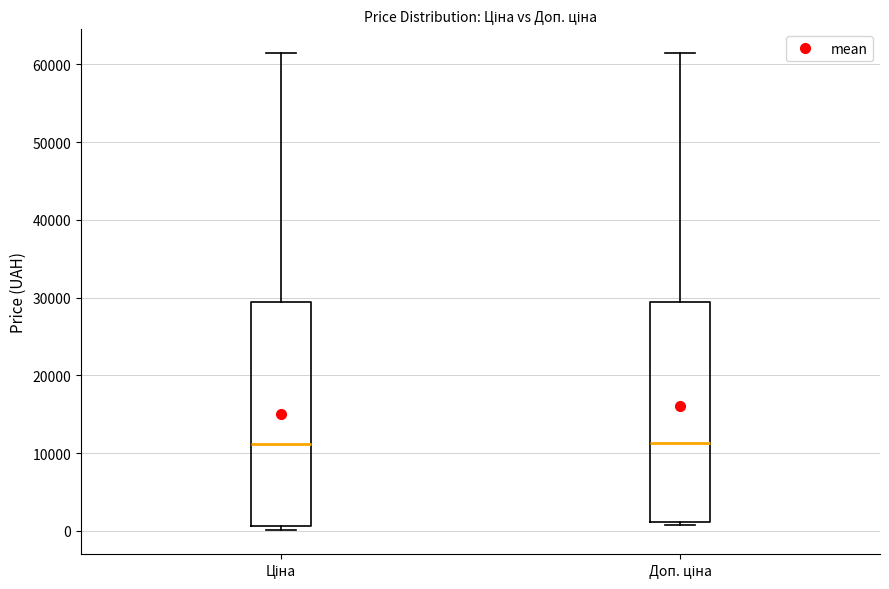

Where is the upper edge of the box for Ціна on the y-axis? The values are not printed on the chart, so give them approximately, as read against the axis.

29000